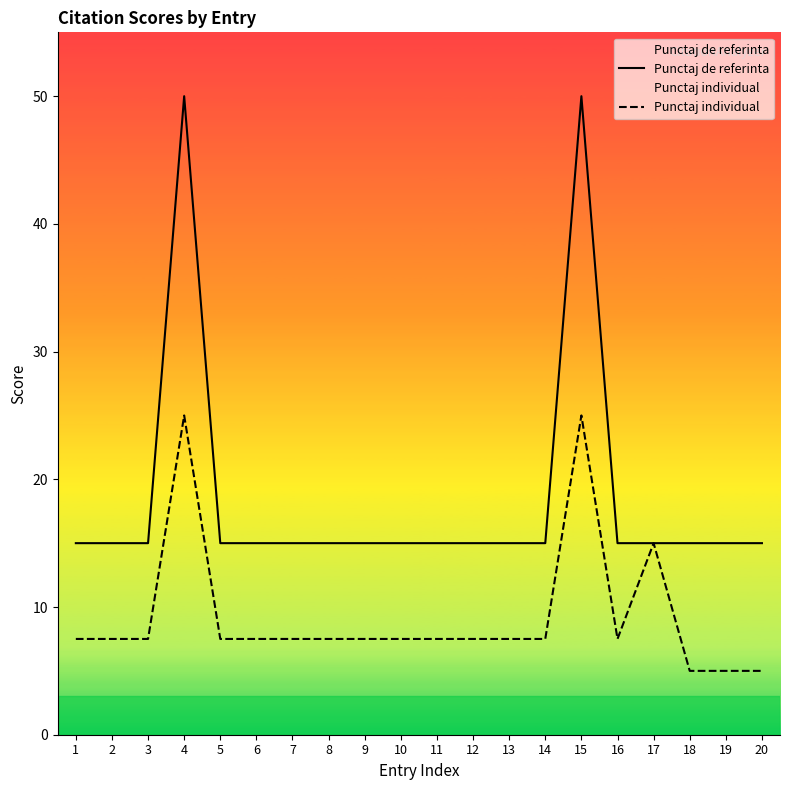

Rank the series by their average value, from highest to lowest.

Punctaj de referinta, Punctaj individual